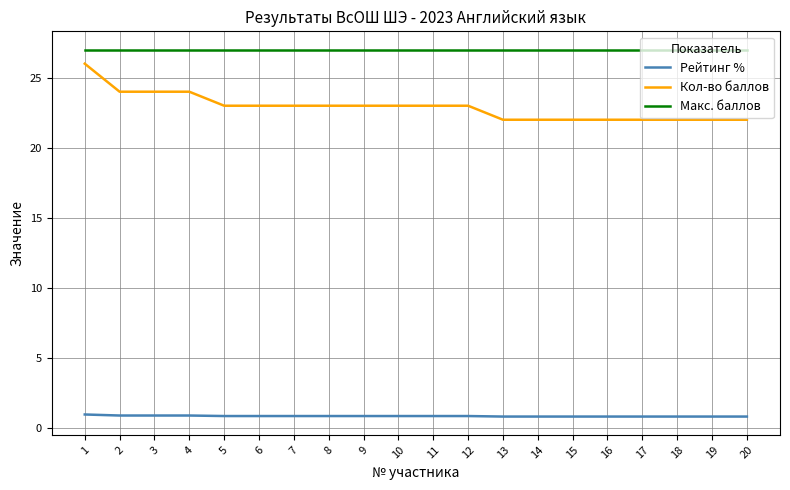

What is the maximum value shown in the chart?

27.0